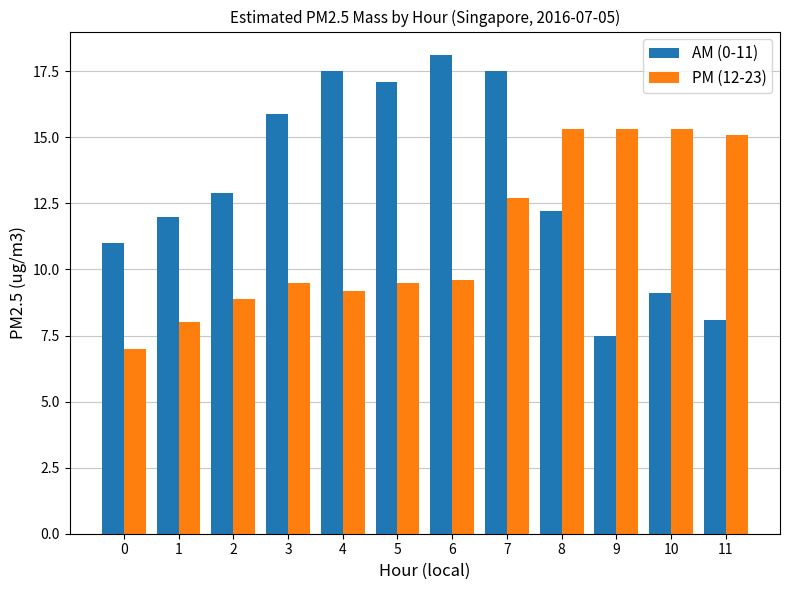

At which category is the sum across all series the highest?

7